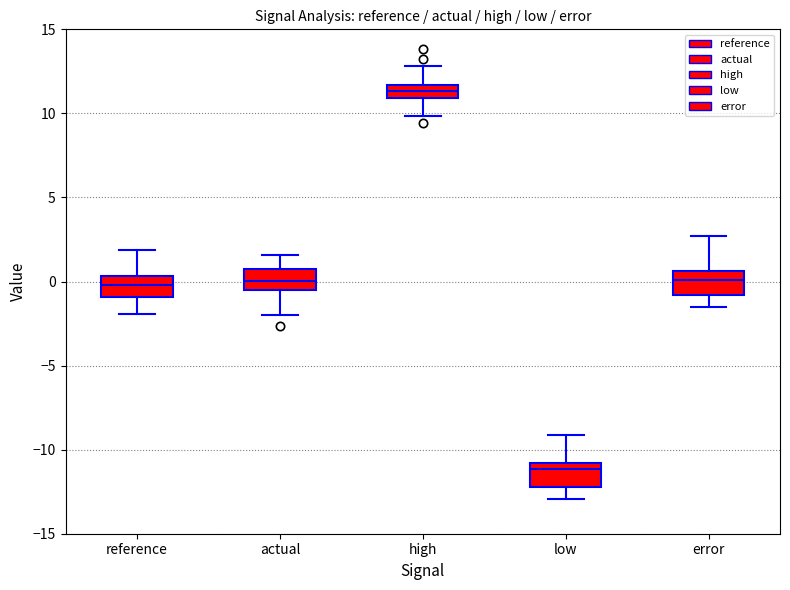

Where is the lower edge of the box for actual on the y-axis? The values are not printed on the chart, so give them approximately, as read against the axis.

-0.5